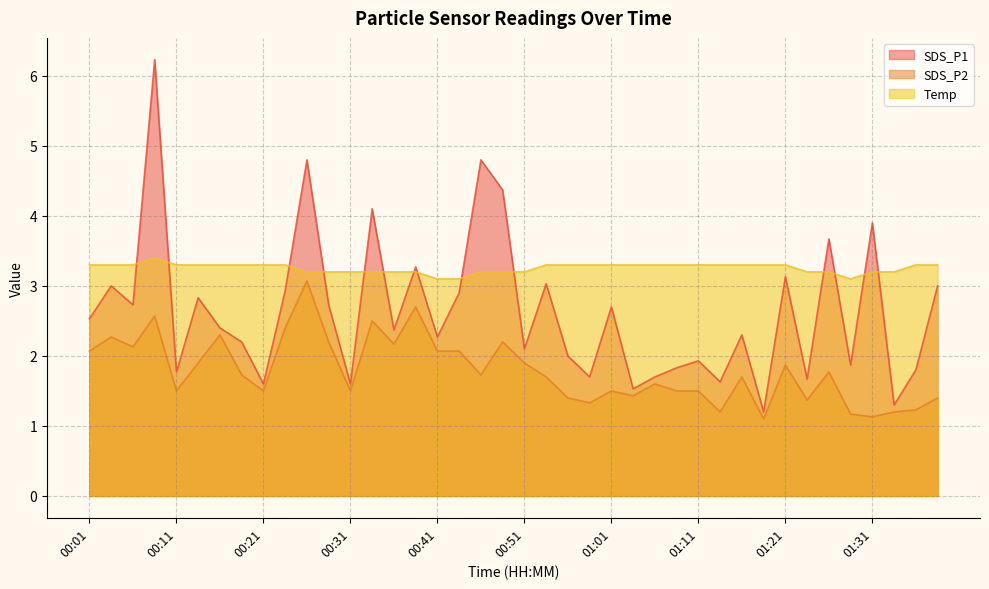

Which has a higher value, 00:06 or 00:41?

00:06